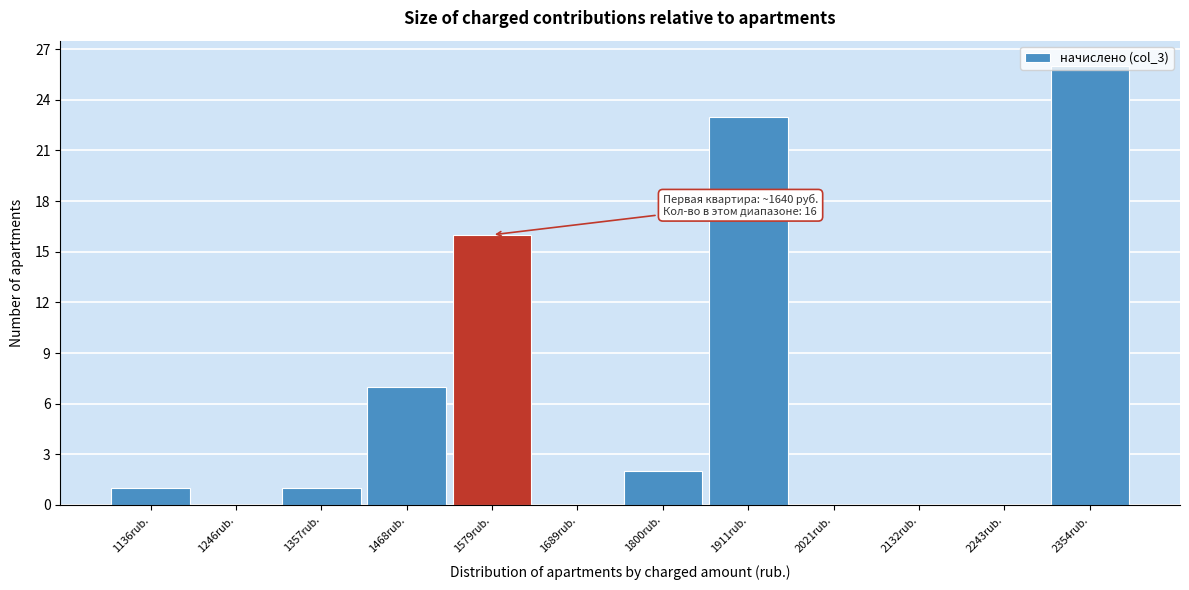

At which category does the chart reach its peak across all series?

2354rub.